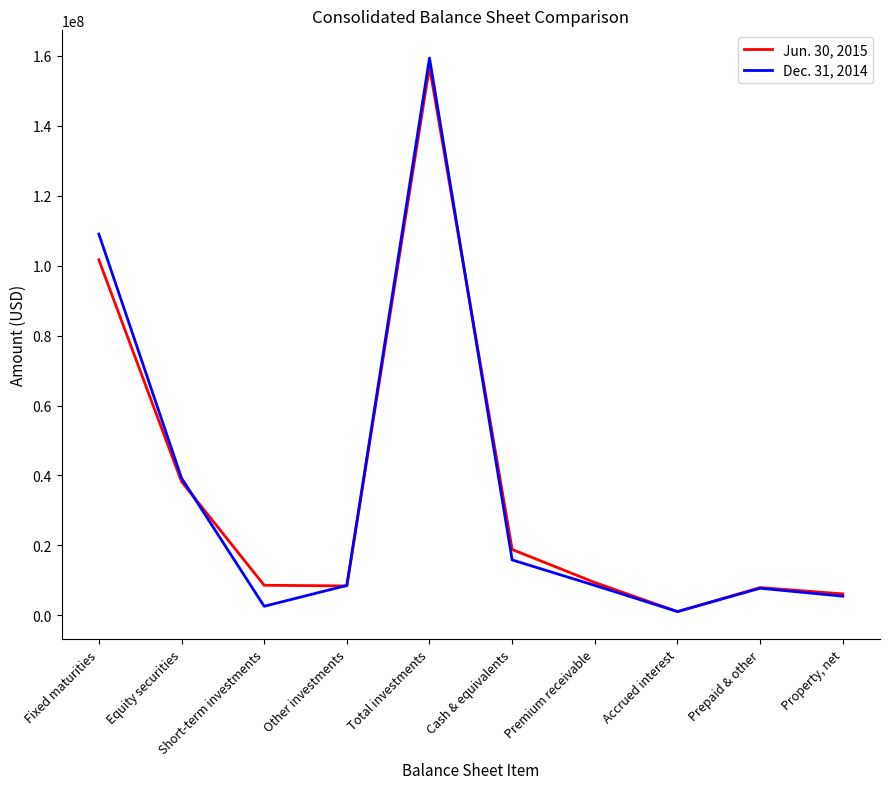

List the series in order of their overall mean, lowest first.

Jun. 30, 2015, Dec. 31, 2014